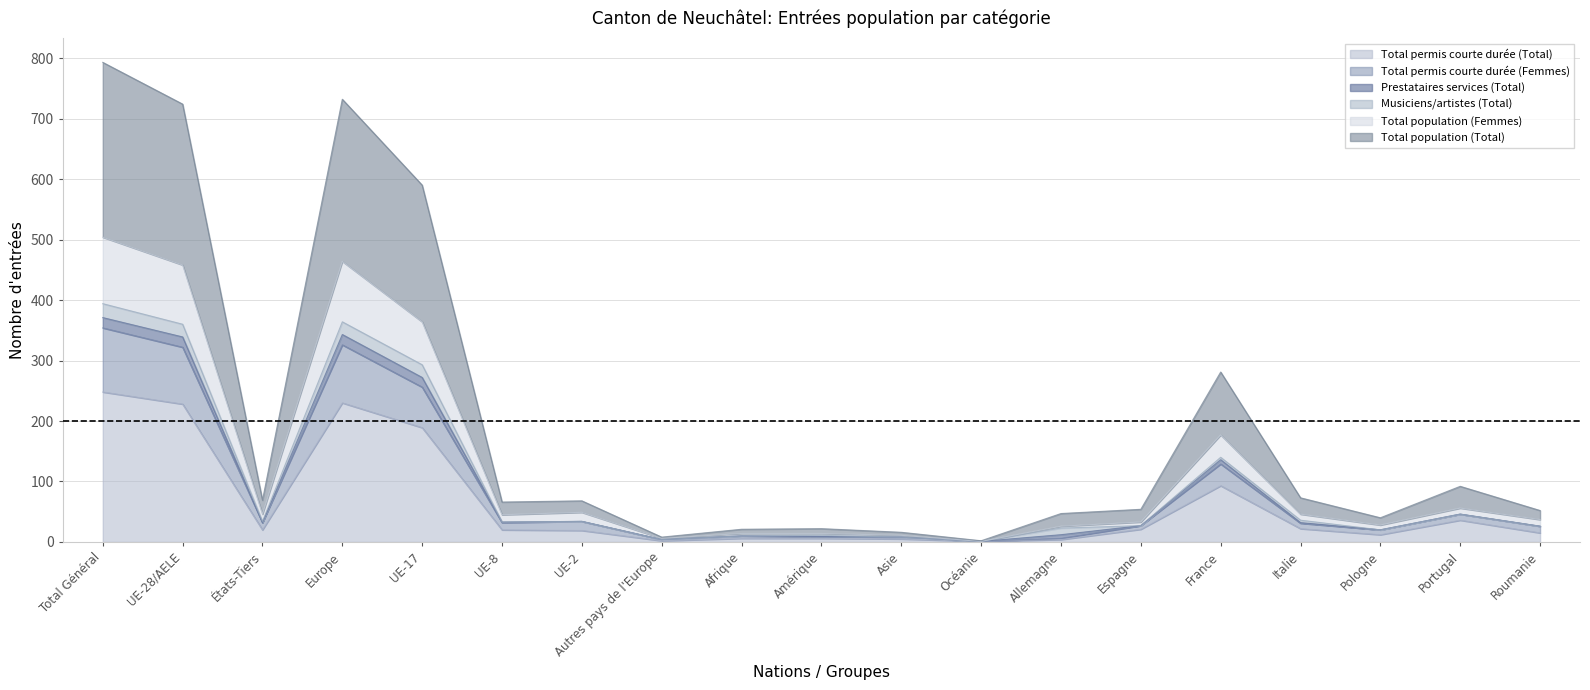

Which category has the lowest value in the Total permis courte durée (Femmes) series?

Océanie